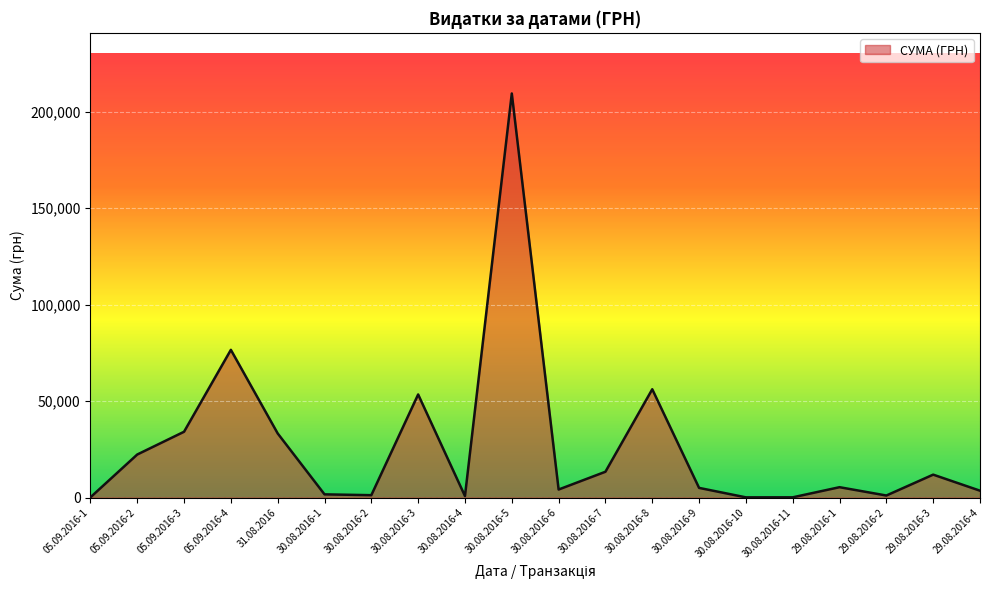

Count the number of data series in this chart.

1